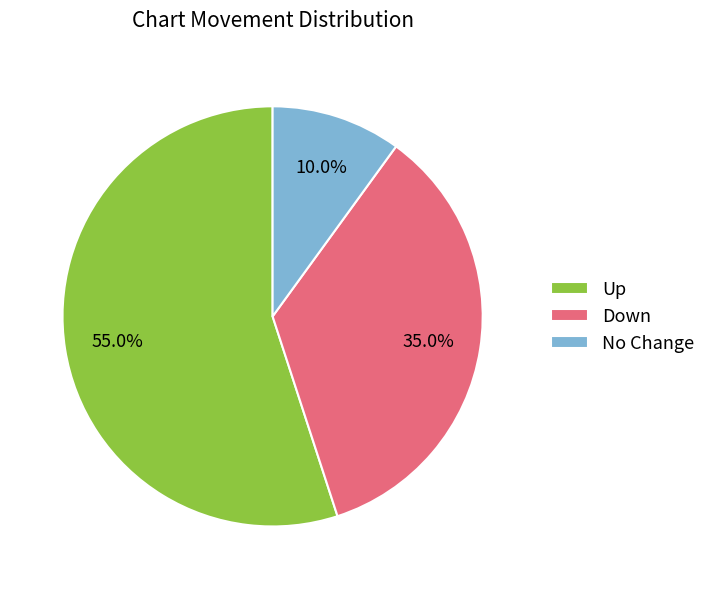

What is the smallest slice in the pie chart?

No Change